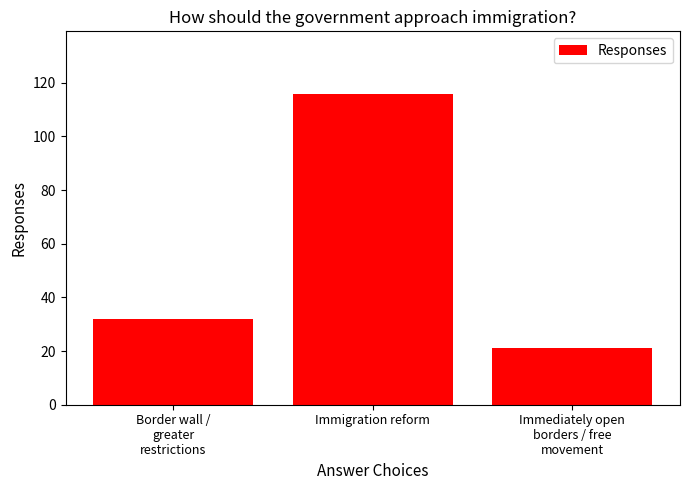

What value does the data have at Immediately open
borders / free
movement?

21